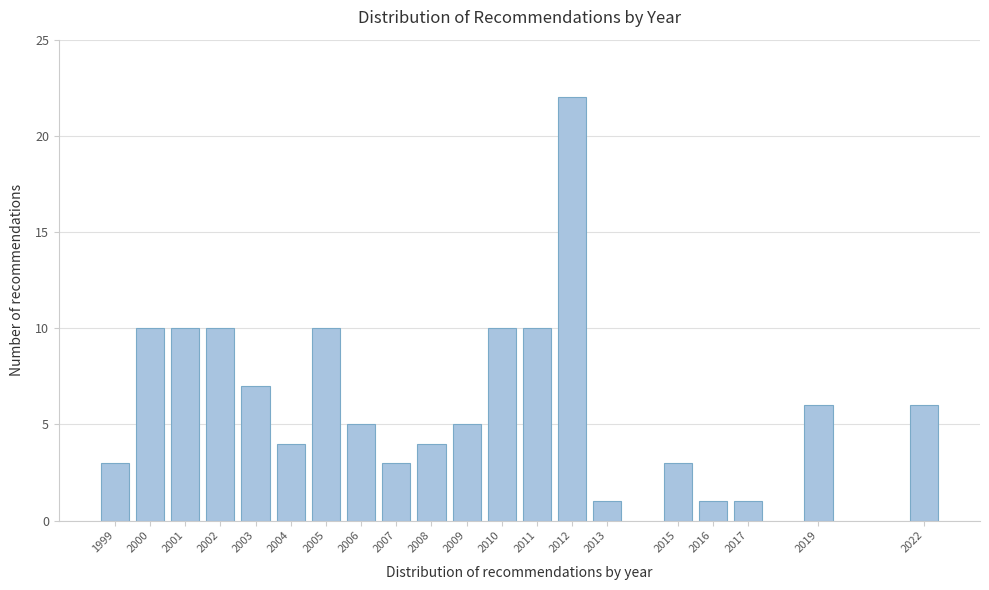

Reading left to right, transcribe all the data shown in this chart.

3	10	10	10	7	4	10	5	3	4	5	10	10	22	1	3	1	1	6	6